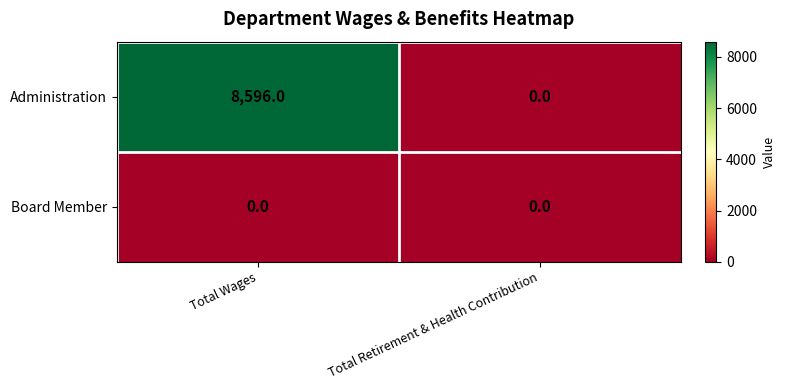

Is it true that Administration equals 8596 at Total Wages?

True